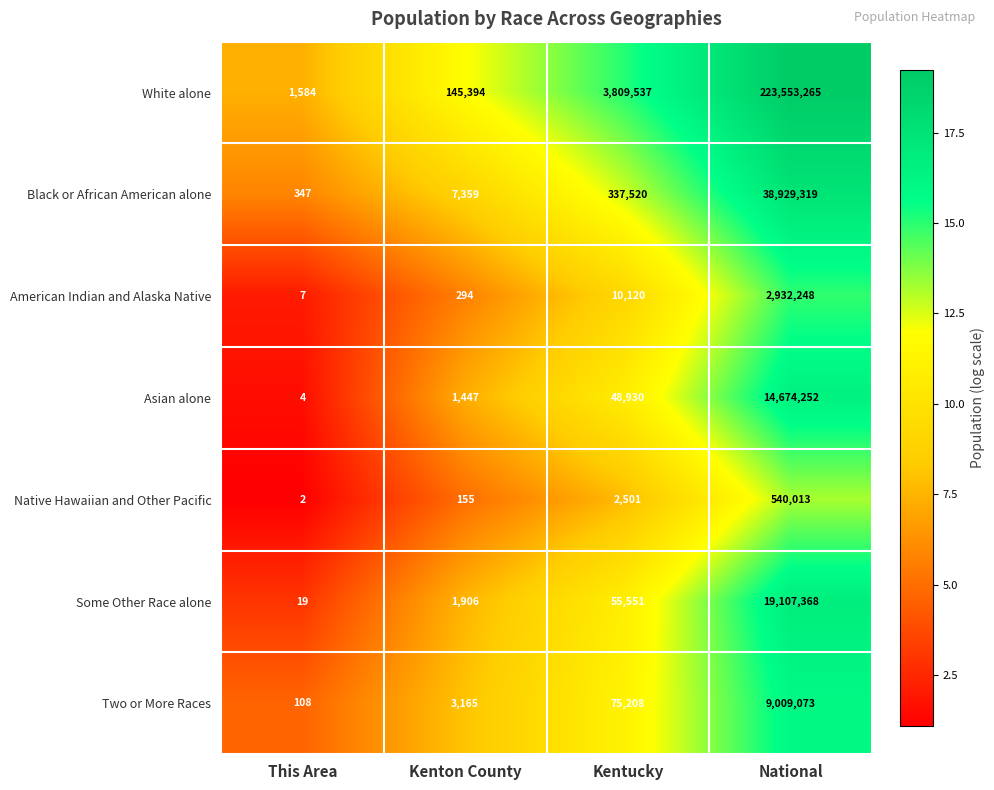

At which label is Some Other Race alone closest to 9553693?

Kentucky